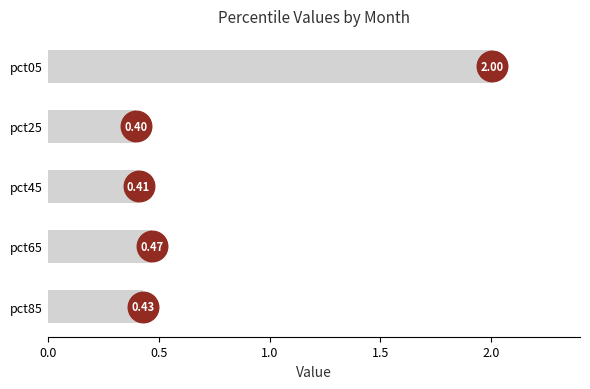

List the labels in order of value, smallest first.

pct25, pct45, pct85, pct65, pct05